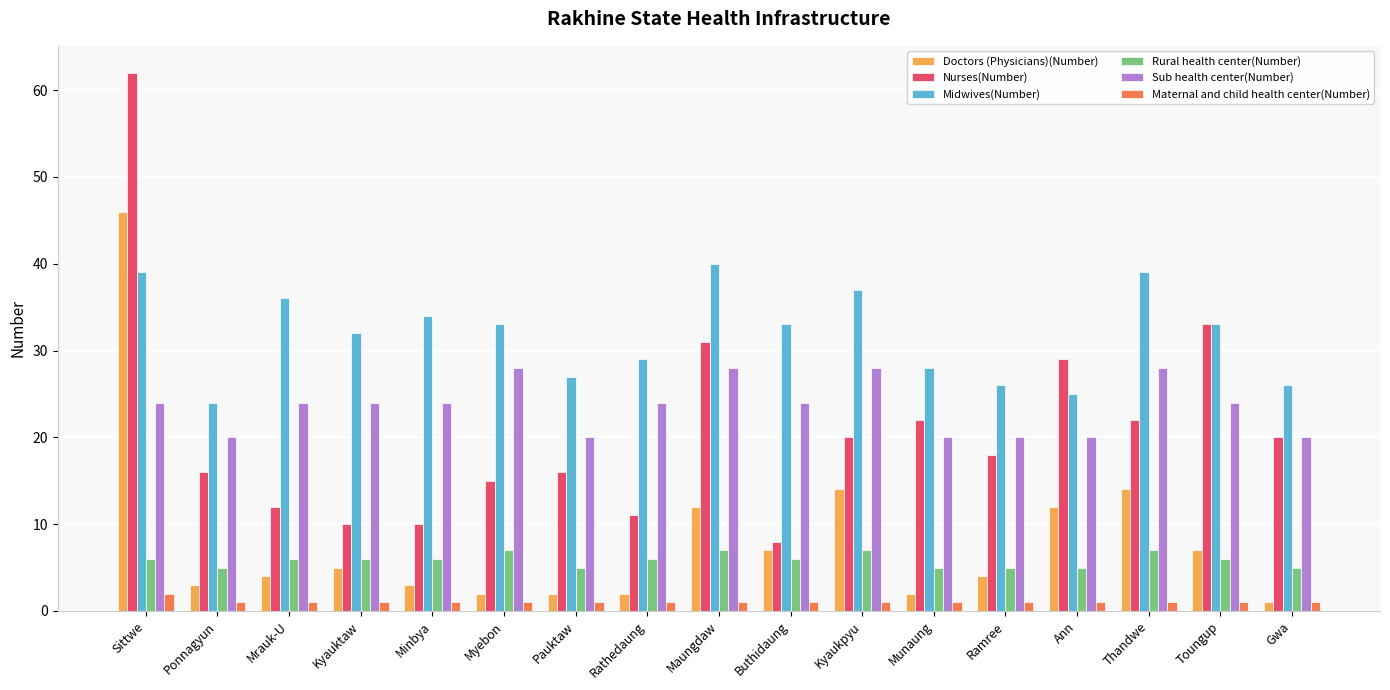

Which series changed the most between Sittwe and Kyaukpyu?

Nurses(Number)